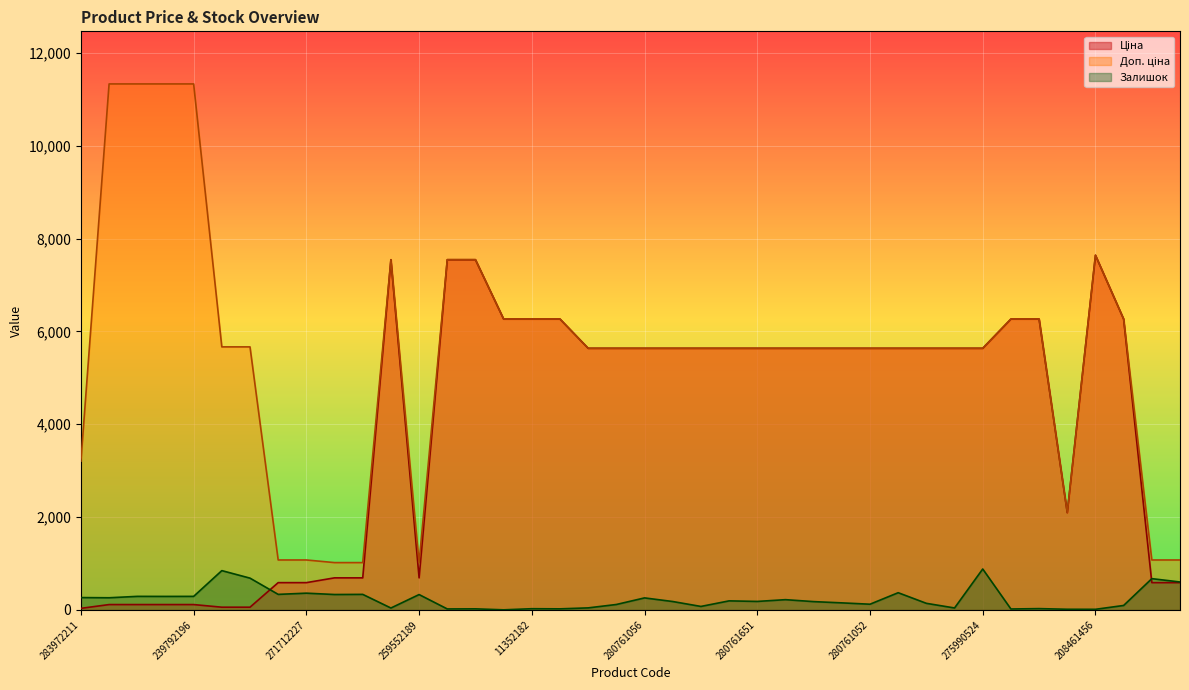

What are all the series names shown in the legend?

Ціна, Доп. ціна, Залишок